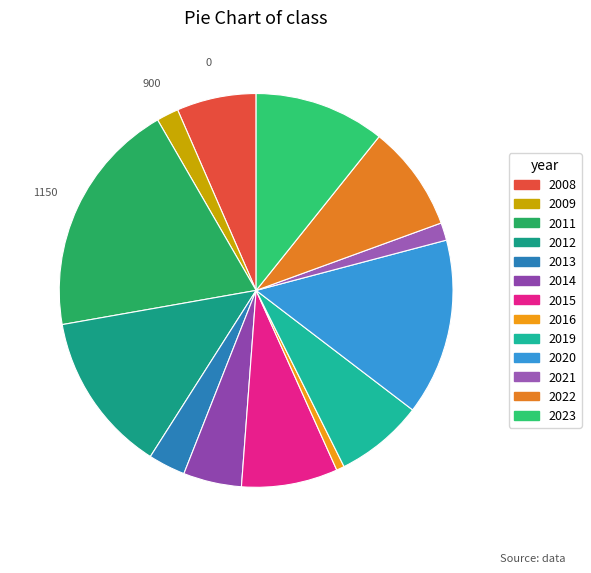

Which slice is the largest?

2011